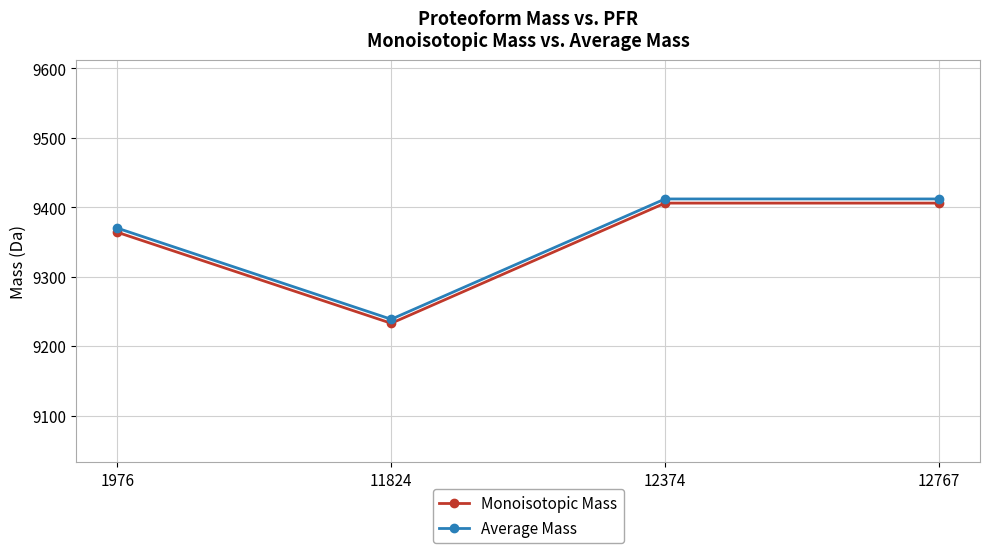

Reading left to right, extract all data points from this chart.

Monoisotopic Mass: 1976=9363.9	11824=9232.9	12374=9405.9	12767=9405.9
Average Mass: 1976=9369.9	11824=9238.7	12374=9411.9	12767=9411.9